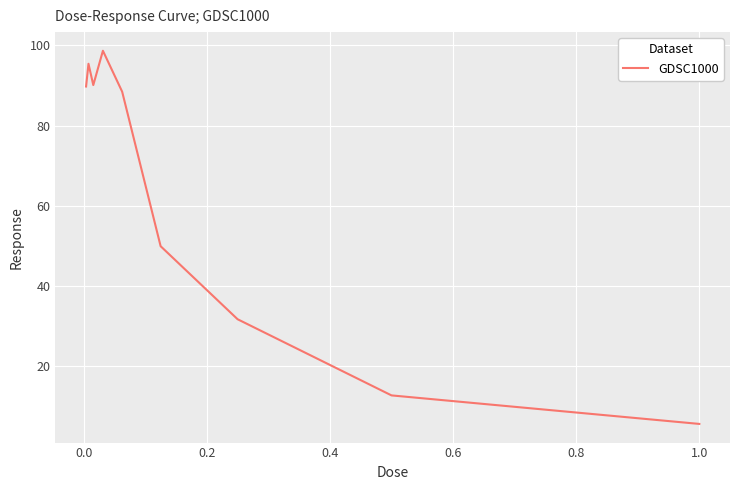

True or false: the data has more than 0 interior local peaks.

True